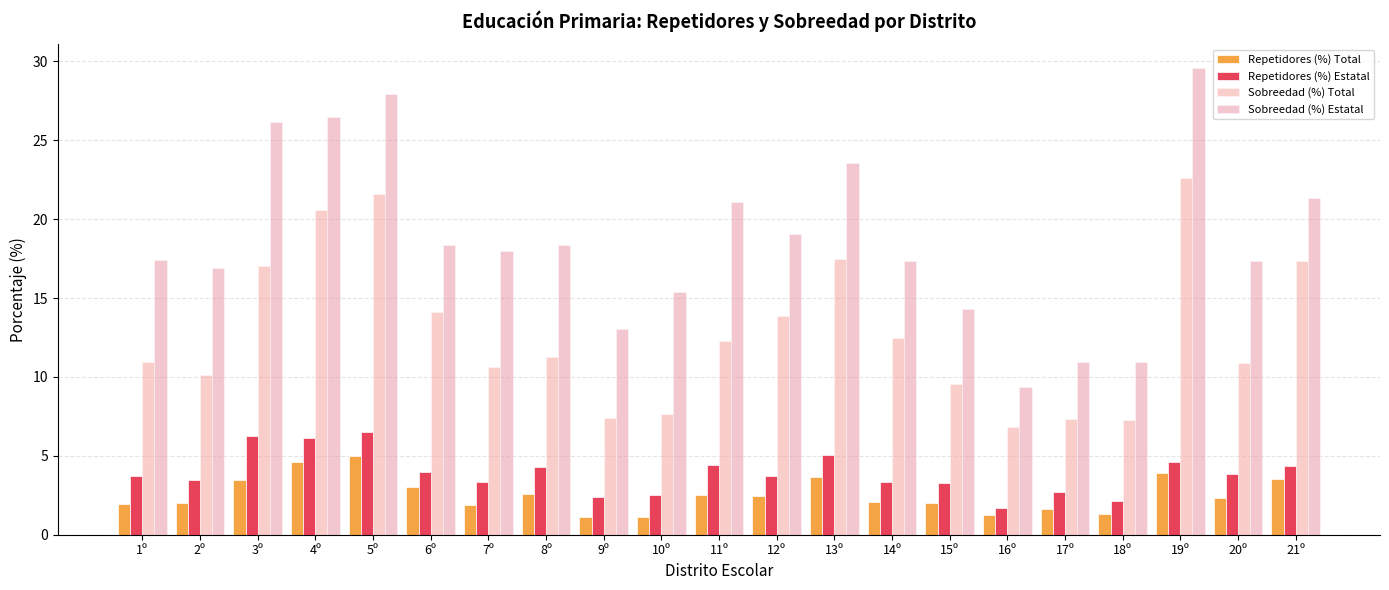

At how many categories does at least one series exceed 9?

21